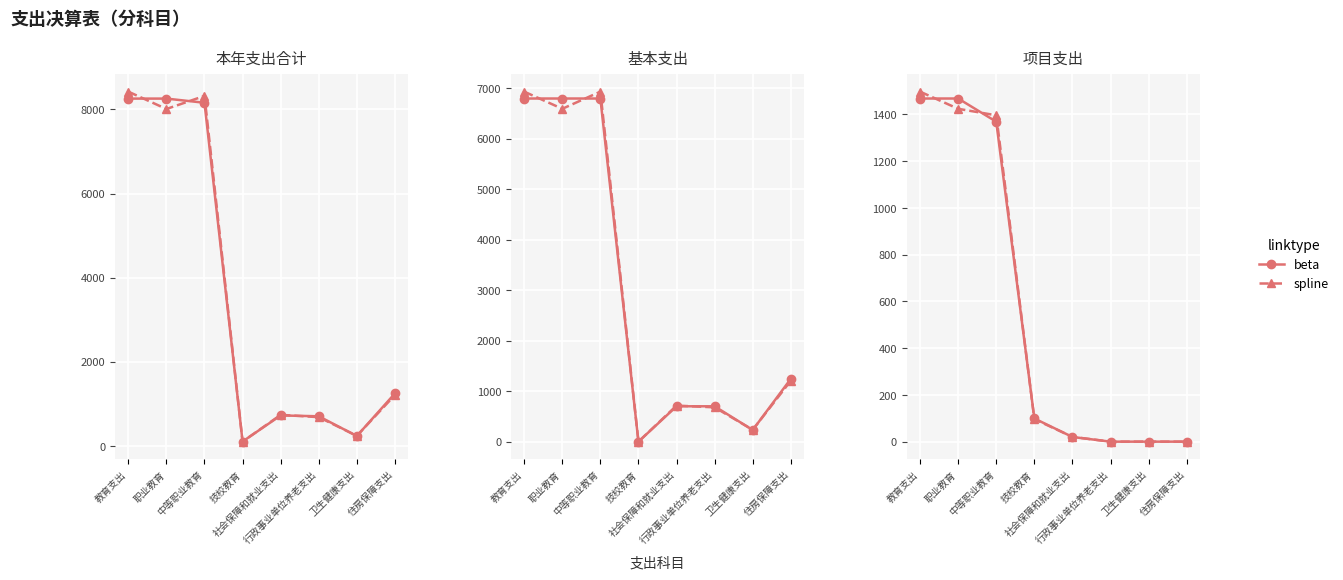

How many values in the 基本支出 (beta) series are below 1242?

4